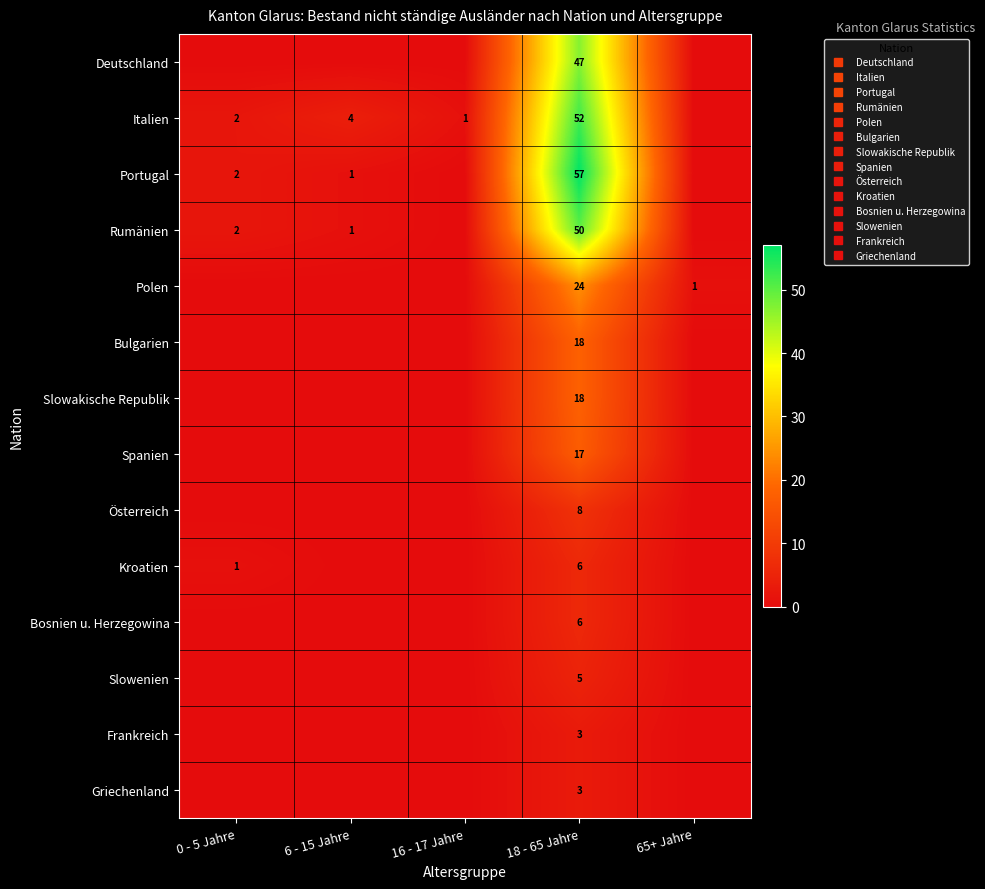

Is the value of Polen at 16 - 17 Jahre greater than the value of Deutschland at 18 - 65 Jahre?

No